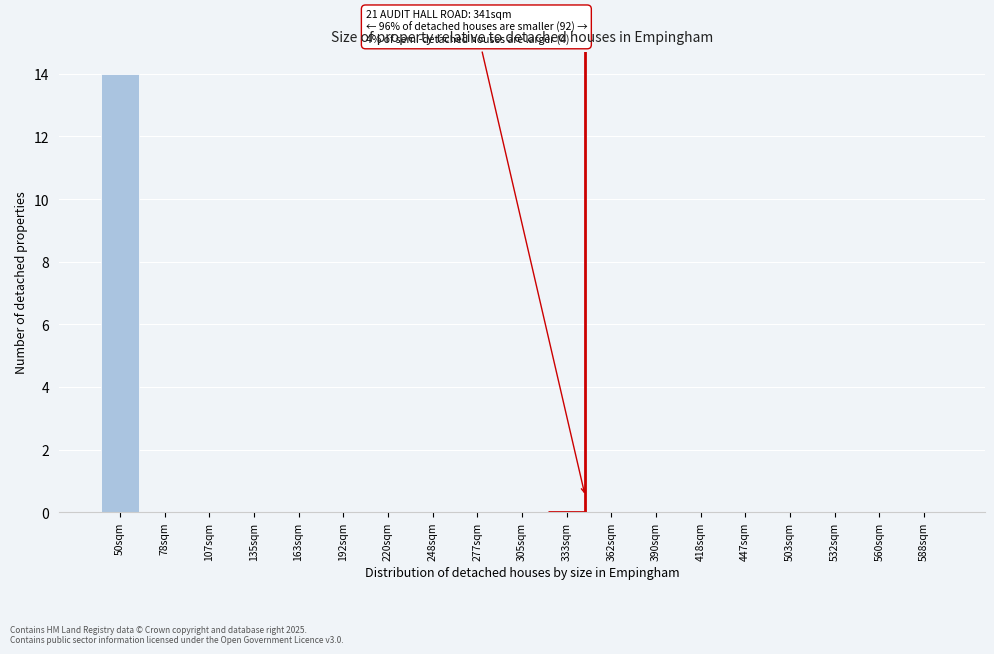

Reading left to right, what are all the values shown in this chart?

50sqm=14	78sqm=0	107sqm=0	135sqm=0	163sqm=0	192sqm=0	220sqm=0	248sqm=0	277sqm=0	305sqm=0	333sqm=0	362sqm=0	390sqm=0	418sqm=0	447sqm=0	503sqm=0	532sqm=0	560sqm=0	588sqm=0